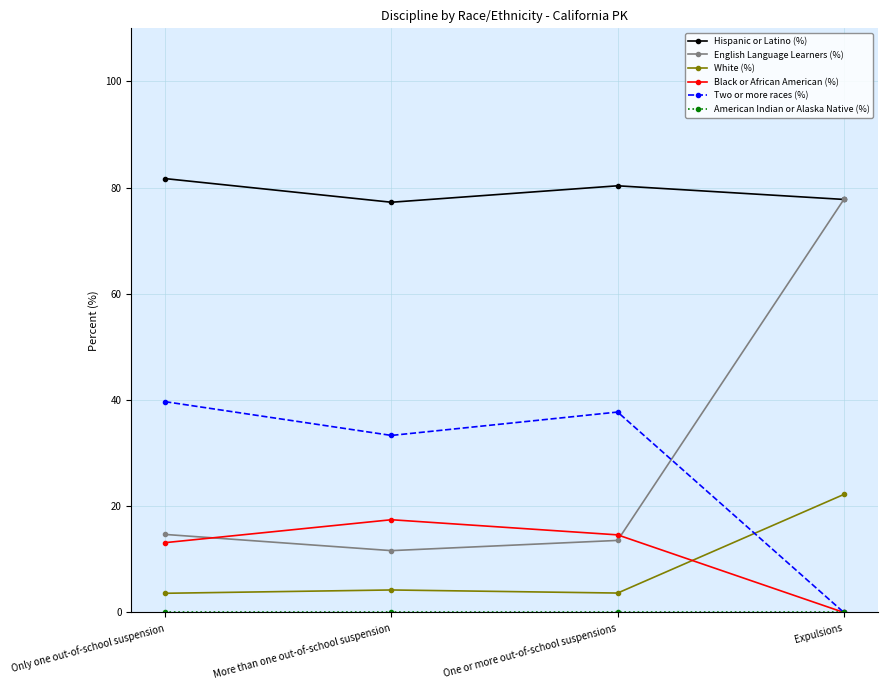

Which series changed the most between Only one out-of-school suspension and Expulsions?

English Language Learners (%)